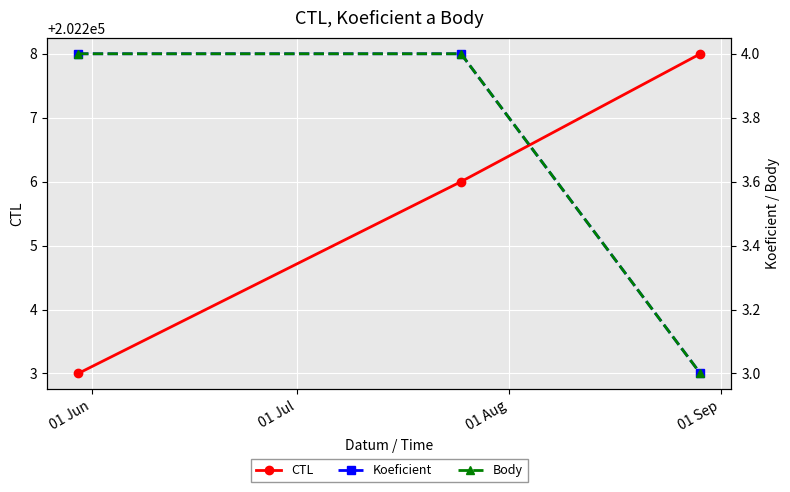

Reading left to right, transcribe all the data shown in this chart.

CTL: 202203	202206	202208
Koeficient: 4	4	3
Body: 4	4	3